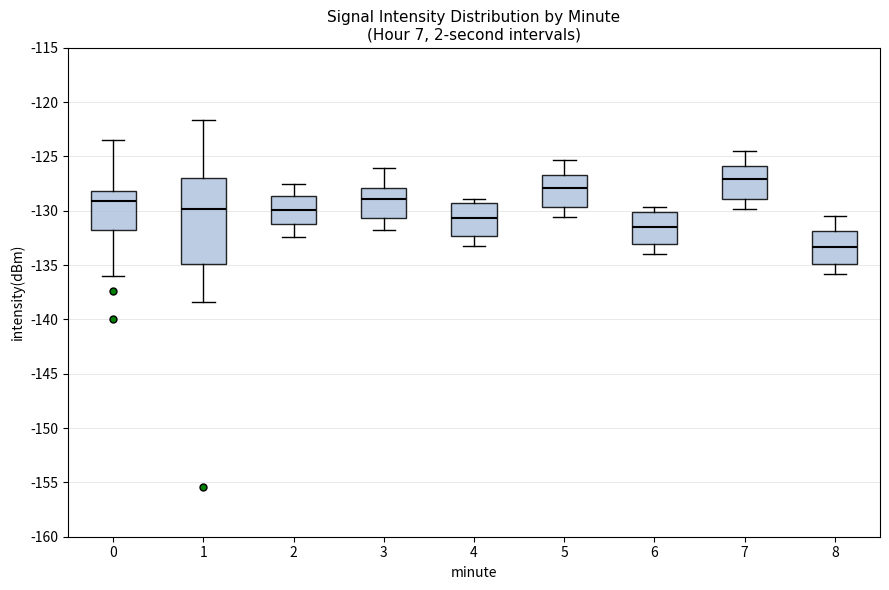

Comparing the boxes themselves (not the whiskers), which one is the tallest?

1